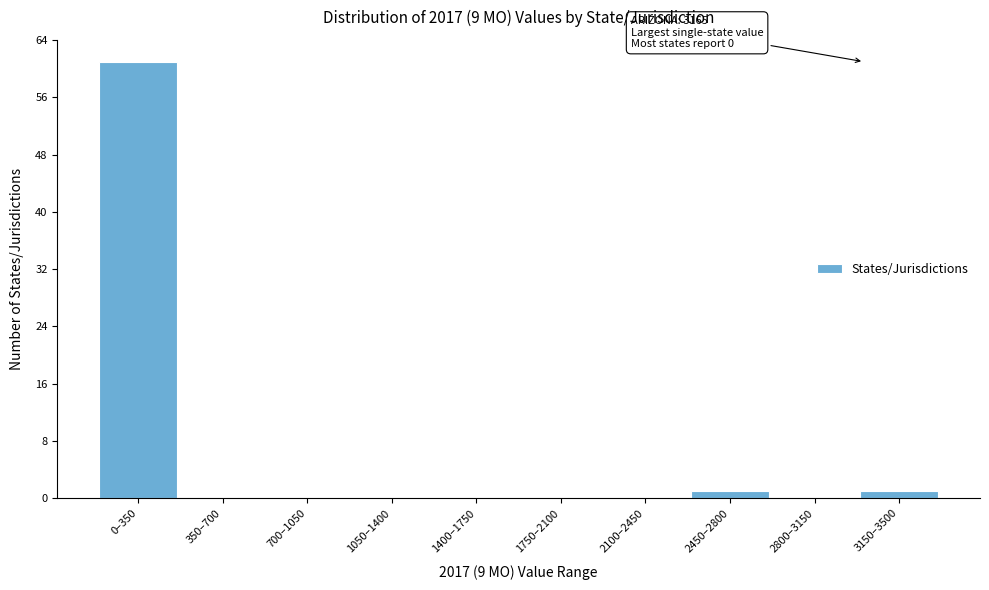

Reading left to right, what are all the values shown in this chart?

0–350=61	350–700=0	700–1050=0	1050–1400=0	1400–1750=0	1750–2100=0	2100–2450=0	2450–2800=1	2800–3150=0	3150–3500=1